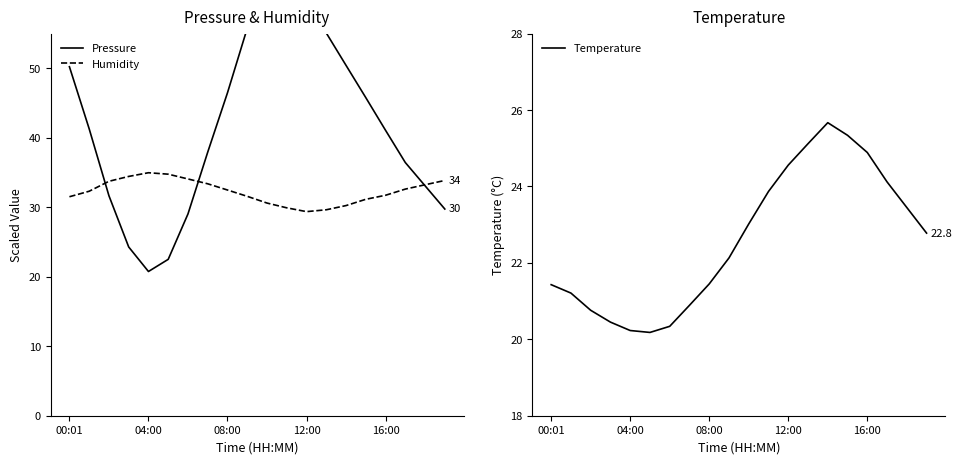

Reading left to right, what are all the values shown in this chart?

Pressure: 50.2	41.3	31.7	24.3	20.8	22.5	29.0	37.9	46.5	55.8	60.3	63.1	59.7	55.1	50.4	45.8	41.1	36.5	33.1	29.8
Humidity: 31.5	32.3	33.7	34.4	35.0	34.8	34.1	33.4	32.5	31.6	30.6	29.9	29.4	29.6	30.3	31.2	31.7	32.6	33.2	33.9
Temperature: 21.4	21.2	20.8	20.4	20.2	20.2	20.3	20.9	21.4	22.1	23.0	23.9	24.6	25.1	25.7	25.3	24.9	24.1	23.4	22.8